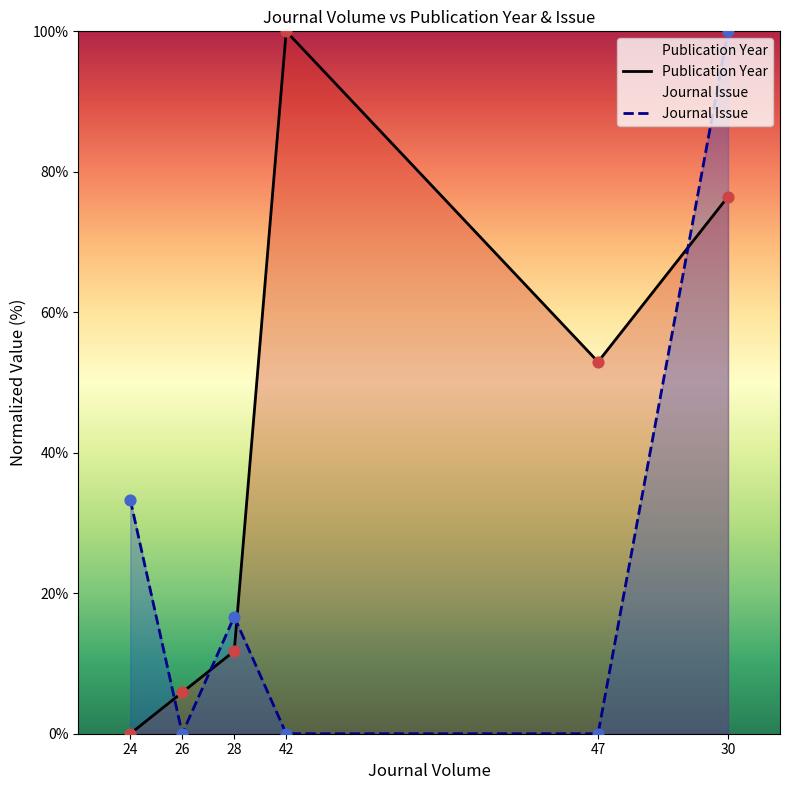

Is the value of Journal Issue at 24 greater than the value of Publication Year at 30?

No